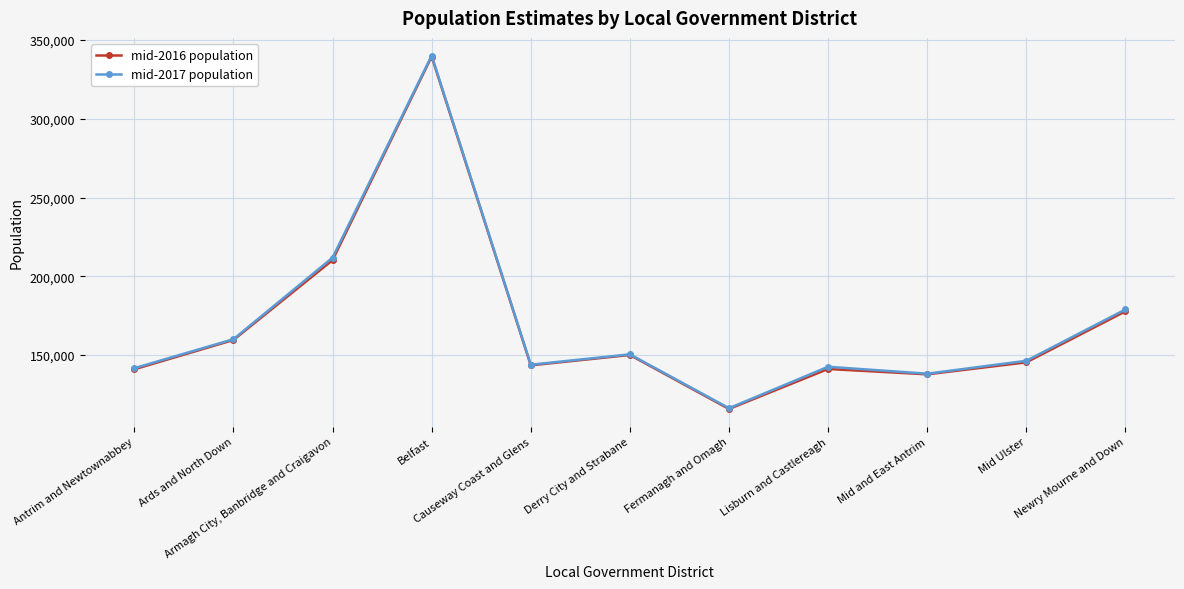

What is the difference between the mid-2016 population values at Lisburn and Castlereagh and Armagh City, Banbridge and Craigavon?

69100